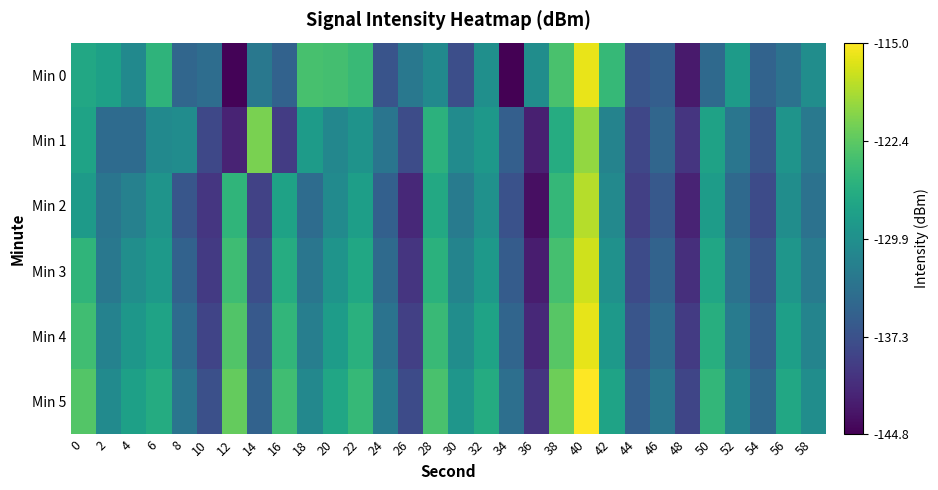

Reading left to right, transcribe all the data shown in this chart.

Min 0: 0=-126.9	2=-127.8	4=-130.7	6=-125.4	8=-134.9	10=-134.1	12=-144.5	14=-132.8	16=-135.4	18=-123.7	20=-123.9	22=-124.6	24=-137.0	26=-132.8	28=-130.7	30=-137.6	32=-130.0	34=-144.8	36=-130.2	38=-123.5	40=-116.0	42=-124.8	44=-136.9	46=-135.9	48=-142.6	50=-134.6	52=-128.4	54=-135.2	56=-133.6	58=-130.2
Min 1: 0=-127.5	2=-134.3	4=-134.4	6=-130.6	8=-130.3	10=-138.3	12=-141.8	14=-121.0	16=-139.5	18=-128.5	20=-131.0	22=-129.5	24=-133.2	26=-137.8	28=-125.6	30=-130.4	32=-128.9	34=-135.7	36=-142.1	38=-126.3	40=-119.8	42=-131.5	44=-138.4	46=-134.9	48=-140.2	50=-127.6	52=-133.1	54=-136.8	56=-129.3	58=-132.7
Min 2: 0=-128.5	2=-133.2	4=-131.7	6=-129.4	8=-136.8	10=-140.1	12=-125.3	14=-138.9	16=-127.6	18=-134.2	20=-130.5	22=-128.1	24=-135.6	26=-141.3	28=-126.8	30=-132.4	32=-129.7	34=-137.2	36=-143.5	38=-124.9	40=-118.3	42=-130.8	44=-139.1	46=-136.4	48=-141.8	50=-128.3	52=-134.6	54=-137.9	56=-130.2	58=-133.5
Min 3: 0=-125.3	2=-132.8	4=-130.1	6=-128.6	8=-135.4	10=-139.7	12=-124.2	14=-137.6	16=-126.3	18=-133.1	20=-129.4	22=-127.0	24=-134.5	26=-140.2	28=-125.7	30=-131.3	32=-128.6	34=-136.1	36=-142.4	38=-123.8	40=-117.2	42=-129.7	44=-138.0	46=-135.3	48=-140.7	50=-127.2	52=-133.5	54=-136.8	56=-129.1	58=-132.4
Min 4: 0=-124.1	2=-131.6	4=-129.0	6=-127.5	8=-134.3	10=-138.6	12=-123.1	14=-136.5	16=-125.2	18=-132.0	20=-128.3	22=-125.9	24=-133.4	26=-139.1	28=-124.6	30=-130.2	32=-127.5	34=-135.0	36=-141.3	38=-122.7	40=-116.1	42=-128.6	44=-136.9	46=-134.2	48=-139.6	50=-126.1	52=-132.4	54=-135.7	56=-128.0	58=-131.3
Min 5: 0=-123.0	2=-130.5	4=-127.9	6=-126.4	8=-133.2	10=-137.5	12=-122.0	14=-135.4	16=-124.1	18=-130.9	20=-127.2	22=-124.8	24=-132.3	26=-138.0	28=-123.5	30=-129.1	32=-126.4	34=-133.9	36=-140.2	38=-121.6	40=-115.0	42=-127.5	44=-135.8	46=-133.1	48=-138.5	50=-125.0	52=-131.3	54=-134.6	56=-126.9	58=-130.2